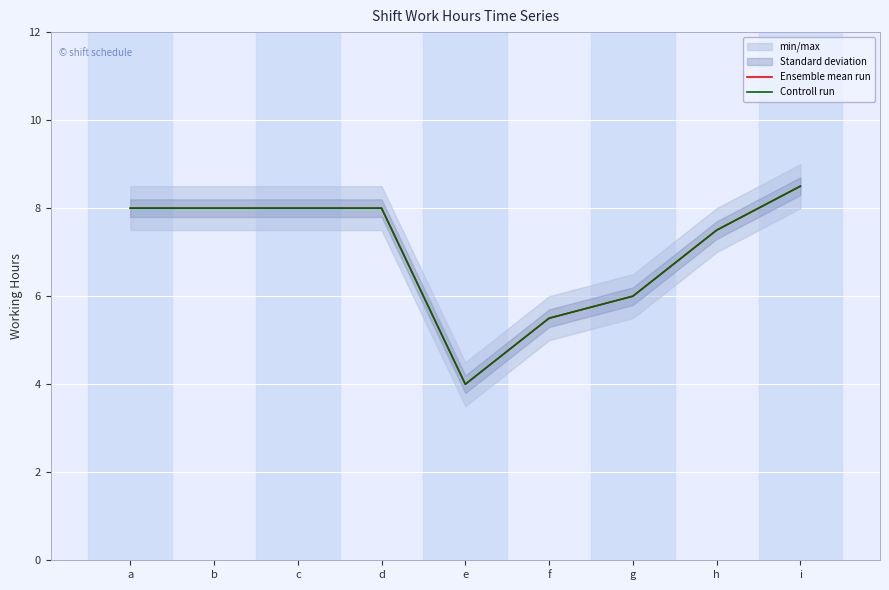

The Controll run series shows 1.9 at h. True or false?

False